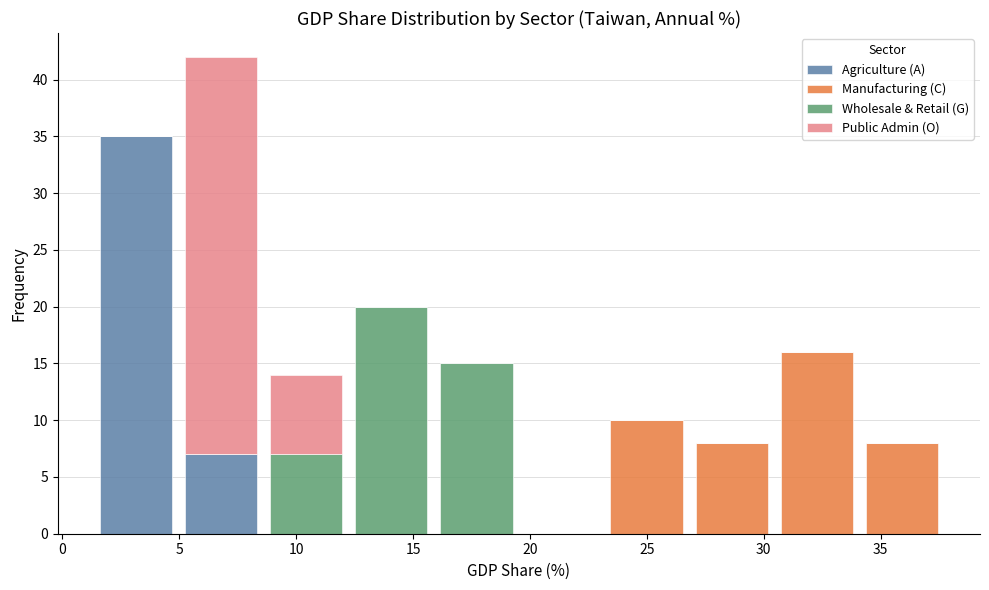

Which range on the x-axis has the tallest stacked bar (by total height)?

5.0 to 8.5